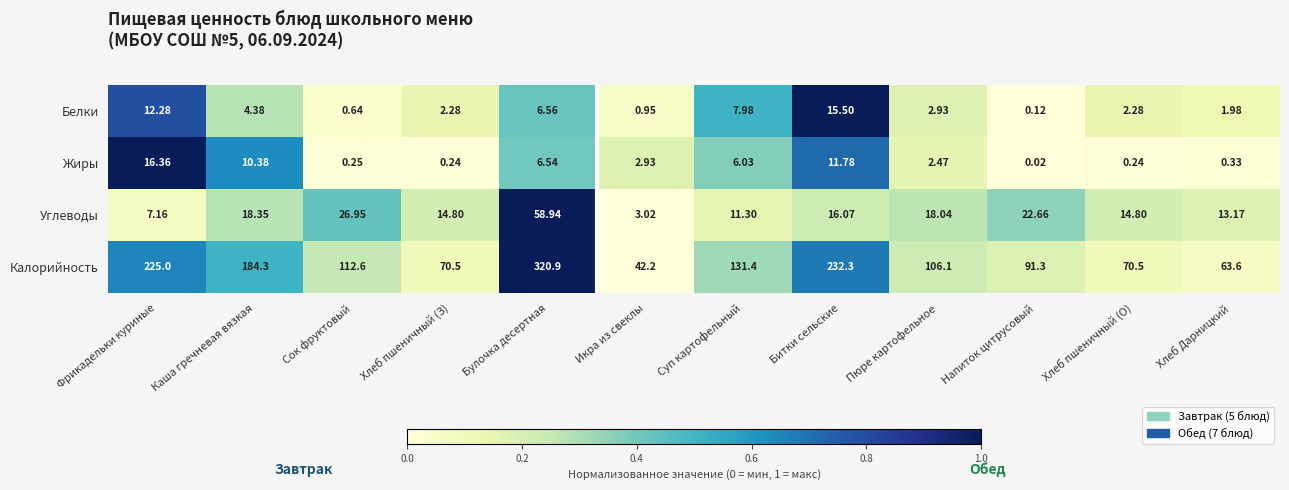

At which category is the sum across all series the highest?

Булочка десертная